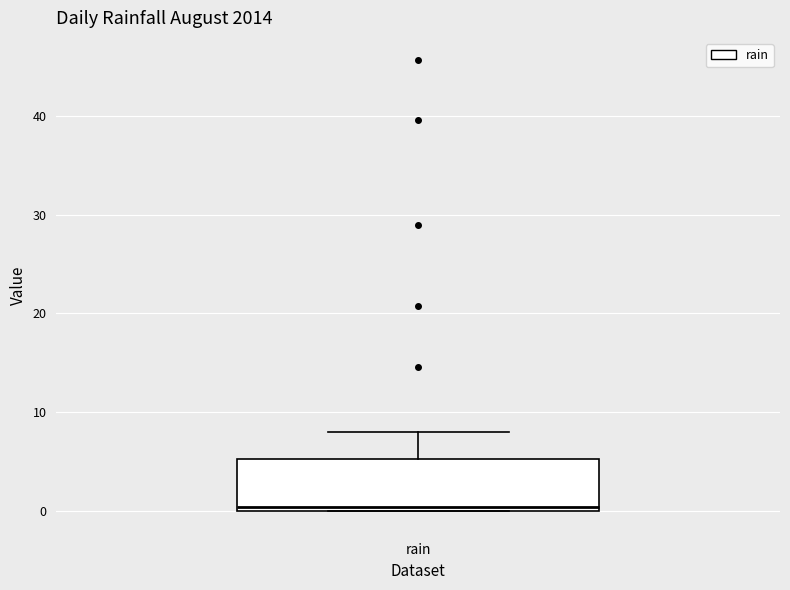

Where does the upper whisker of the box for rain end on the y-axis? The values are not printed on the chart, so give them approximately, as read against the axis.

8